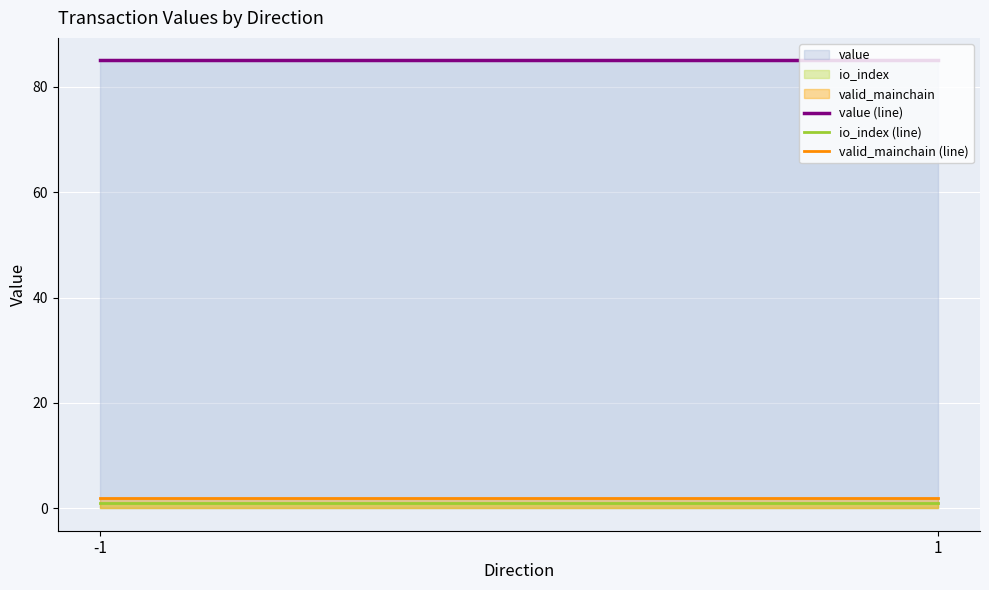

At which category is the sum across all series the highest?

-1